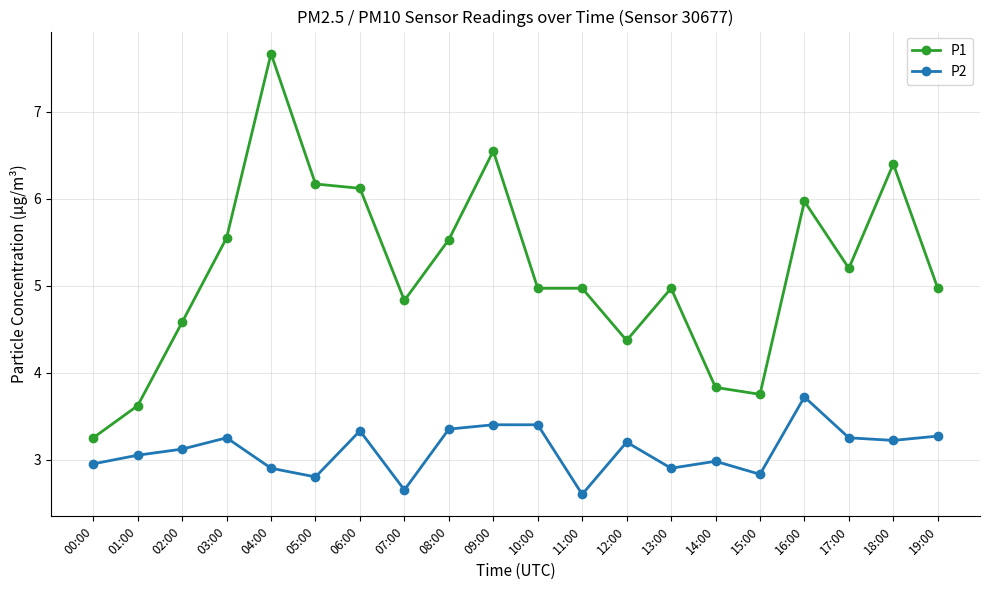

Read the P2 value at 11:00.

2.6